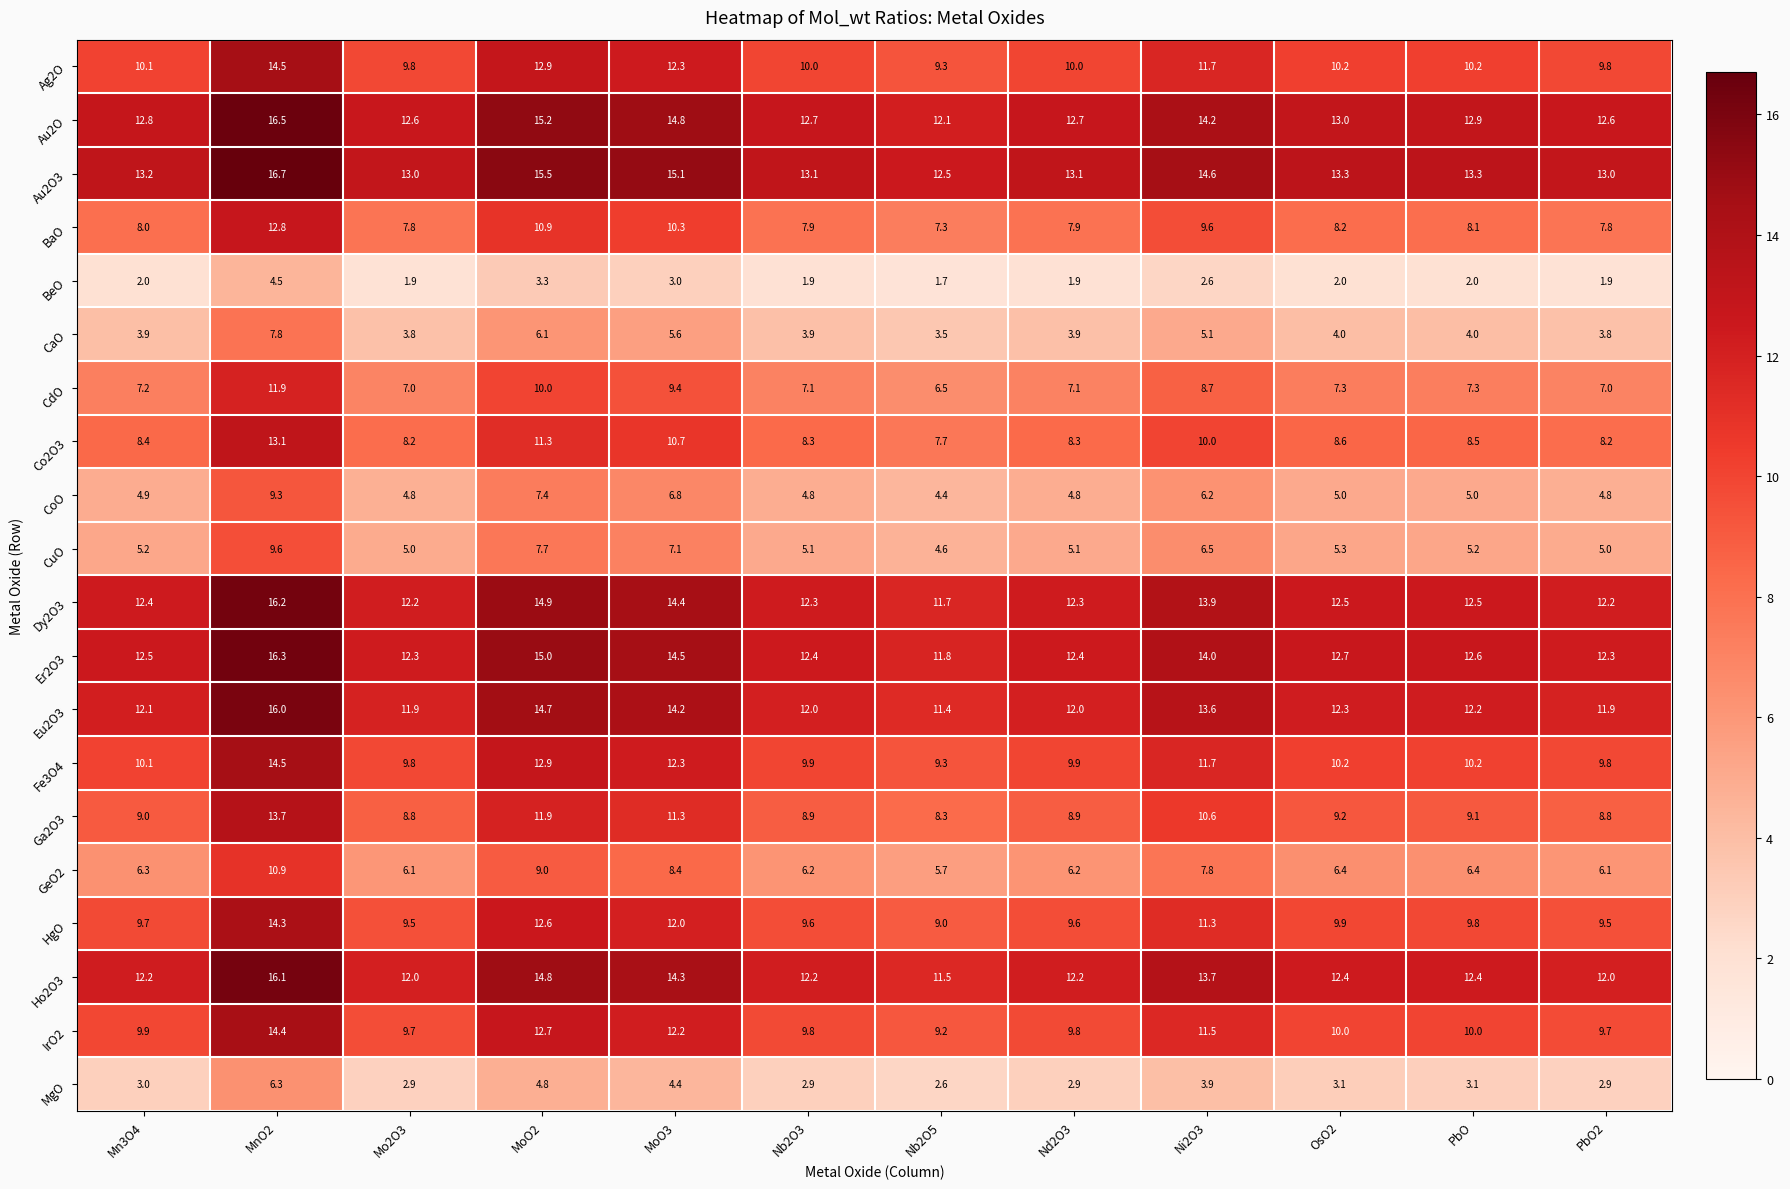

What is the average value of the MgO series?

3.6